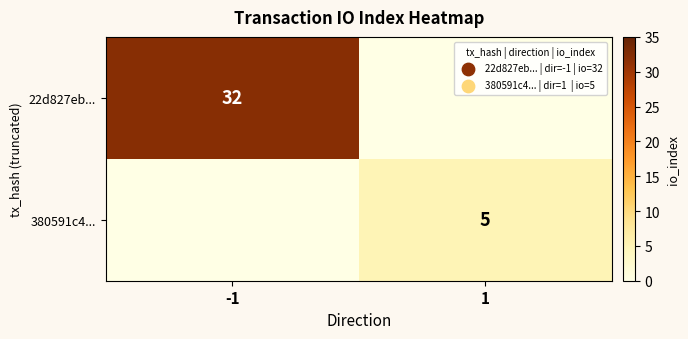

What is the difference between the highest and lowest values at 1?

5